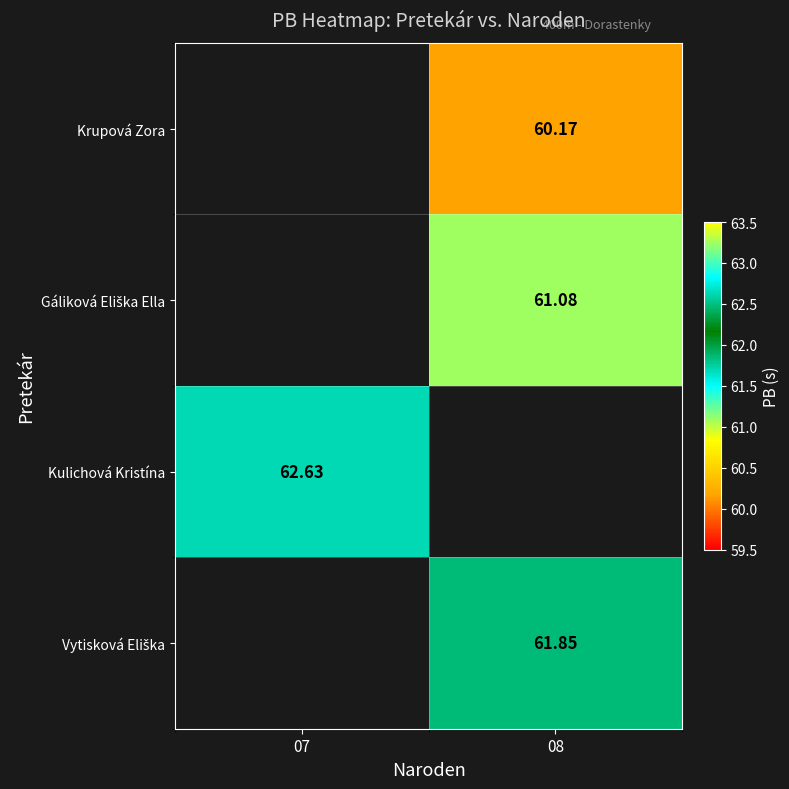

How many series are shown in this chart?

4